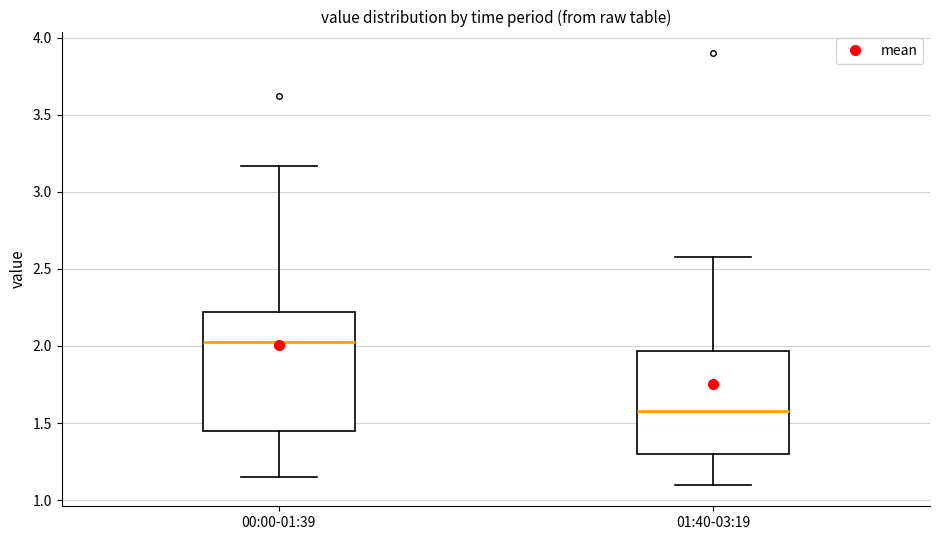

Which box has the highest median line?

00:00-01:39